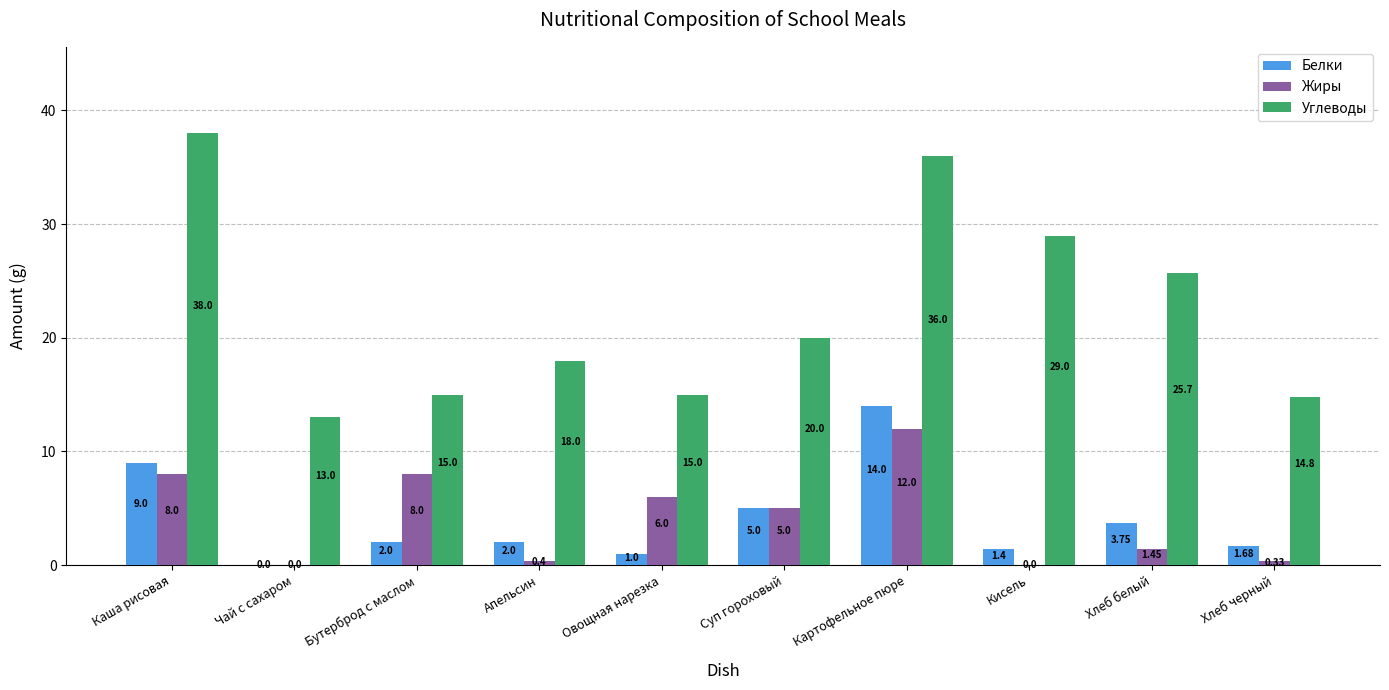

Which label corresponds to the largest value in the chart?

Каша рисовая